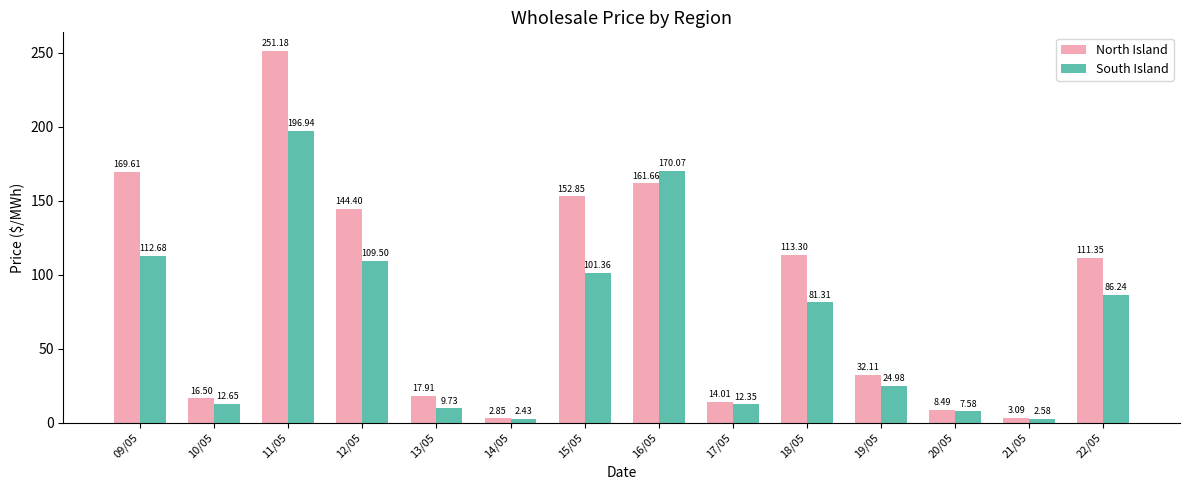

Does the chart contain stacked bars?

No